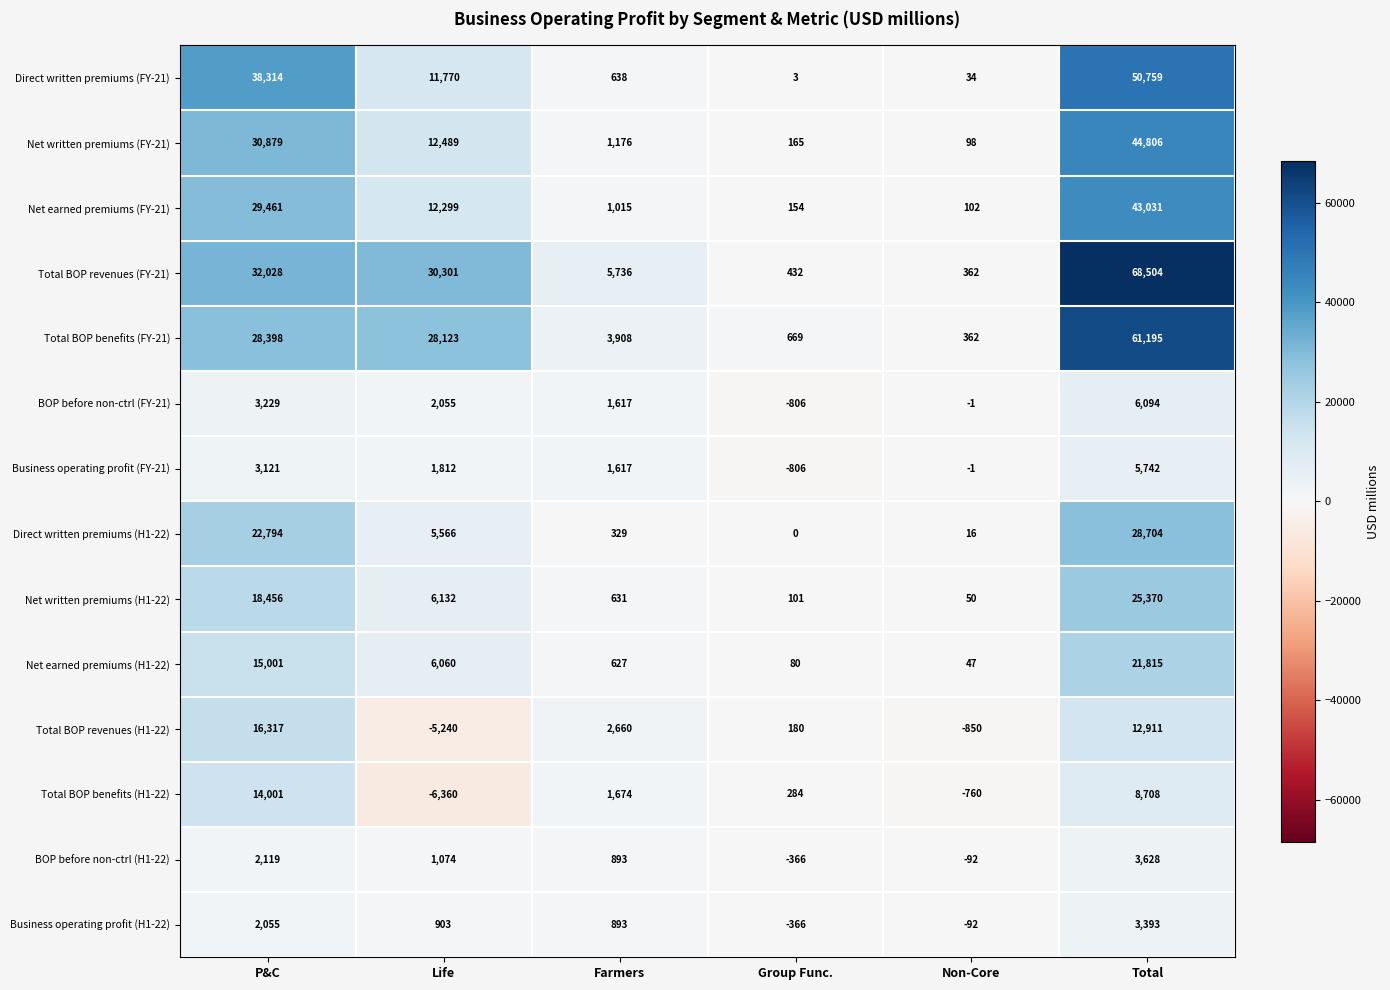

What is the difference between the Net written premiums (FY-21) values at Farmers and Life?

11313